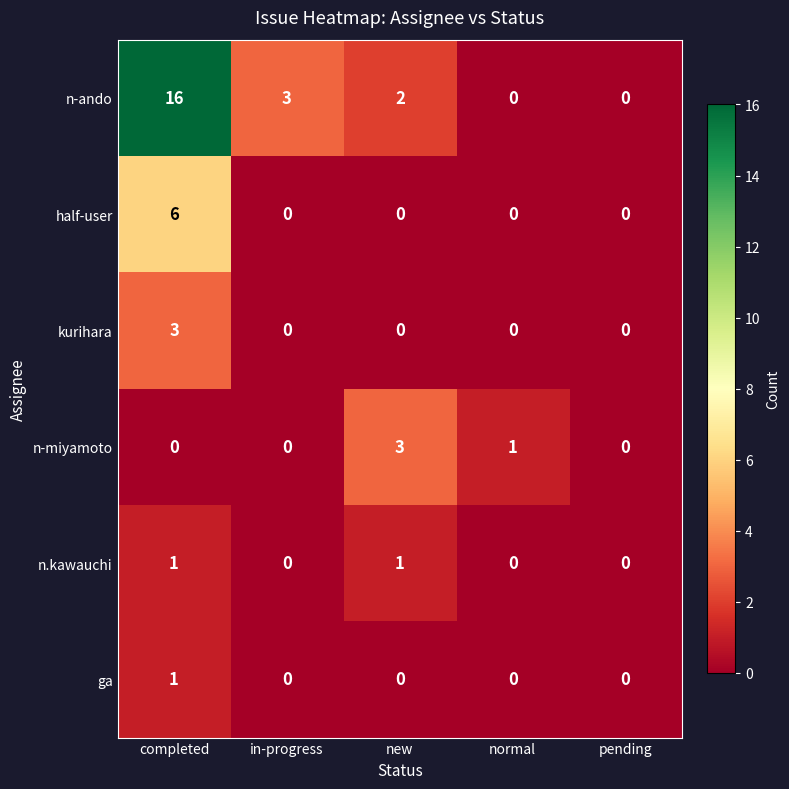

Which category has the highest value in the half-user series?

completed